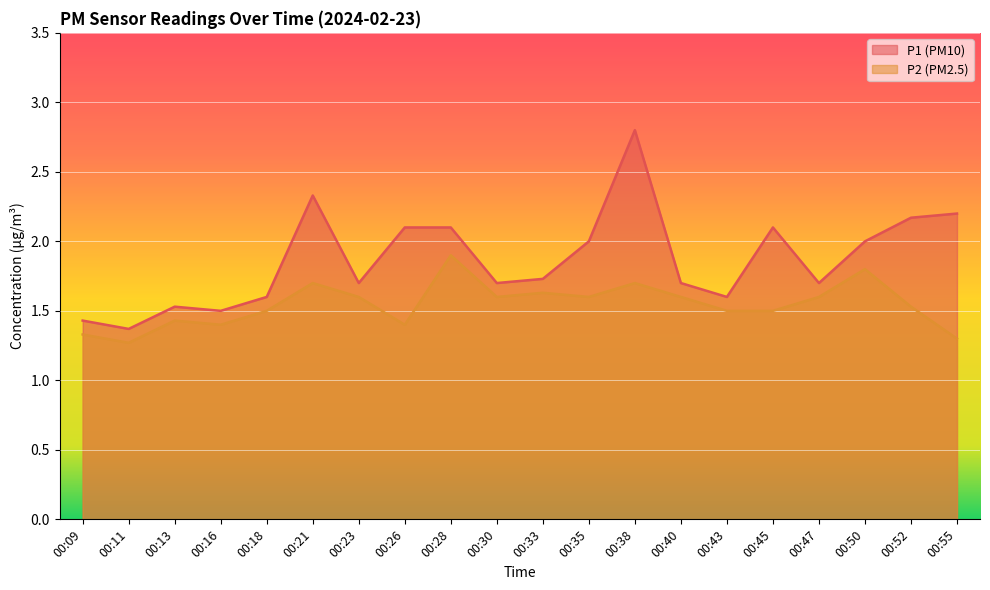

True or false: P2 and P1 intersect in this chart.

False